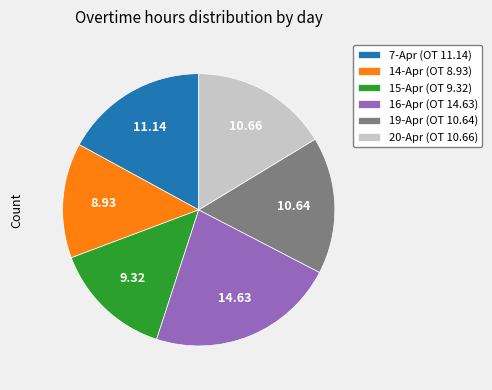

Combined, do 15-Apr (OT 9.32) and 14-Apr (OT 8.93) account for over 50%?

No